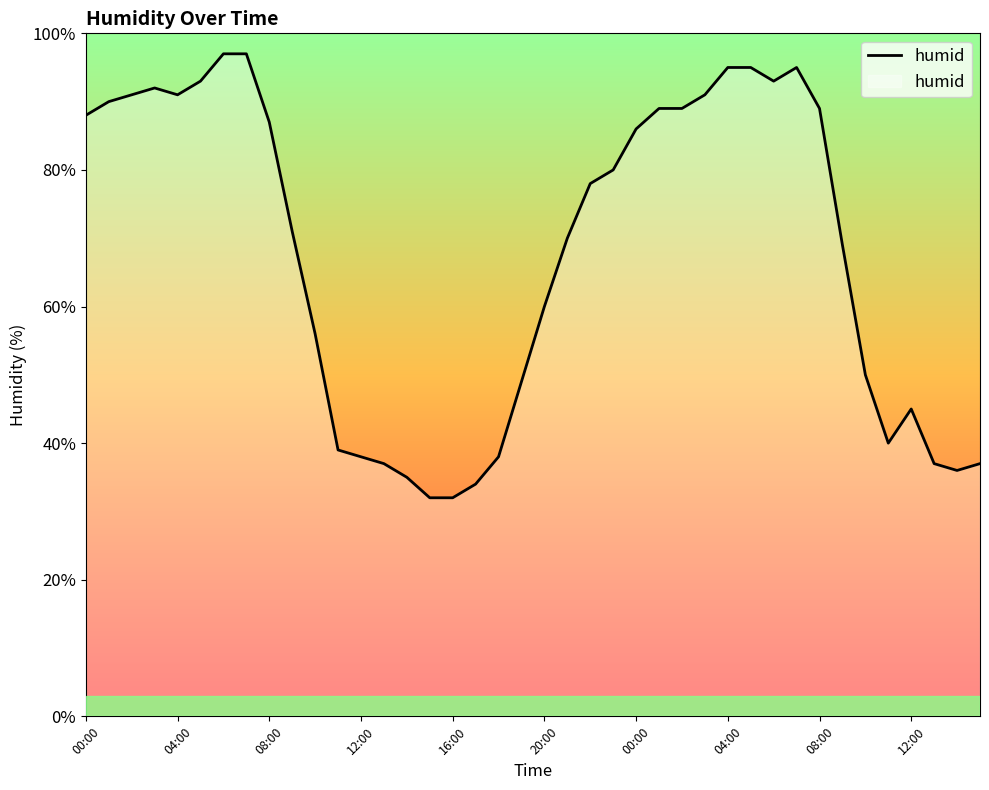

What is the minimum value shown in the chart?

32